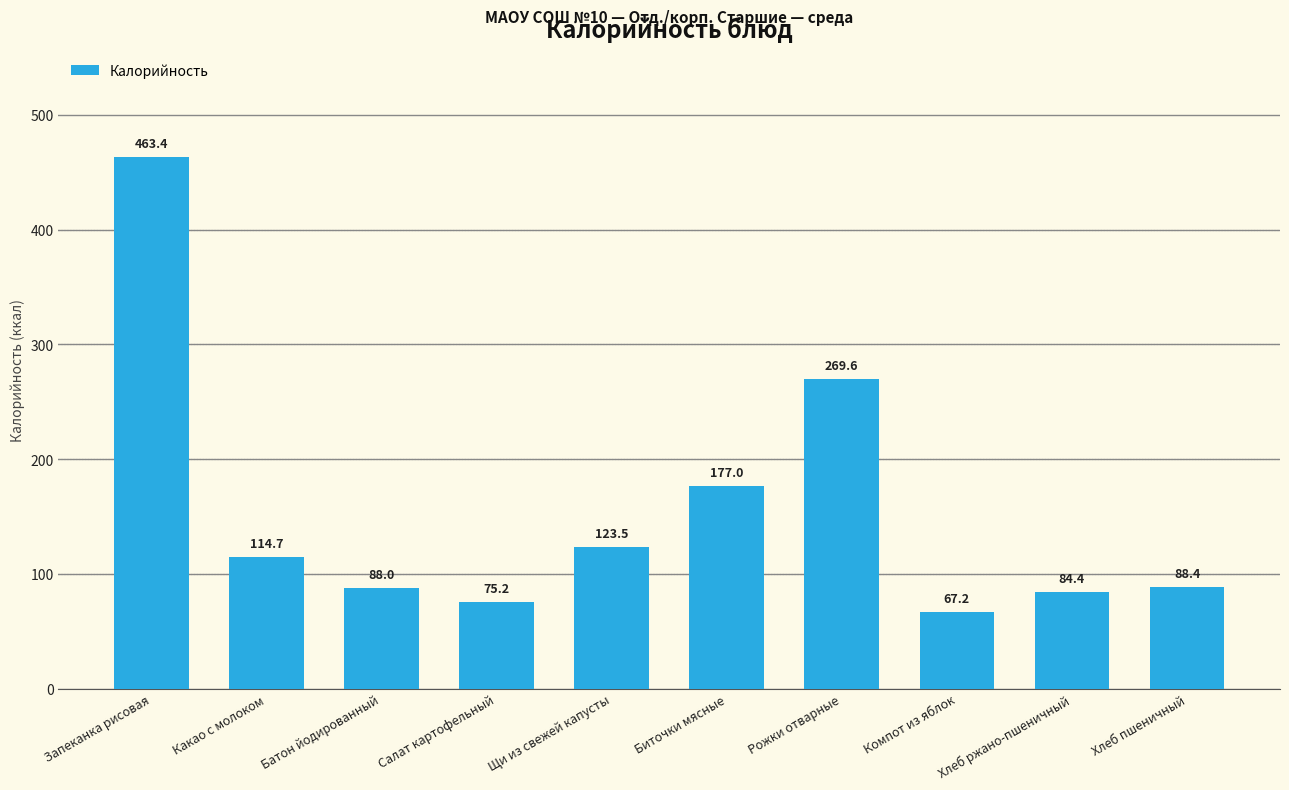

At which label is the value closest to 265?

Рожки отварные